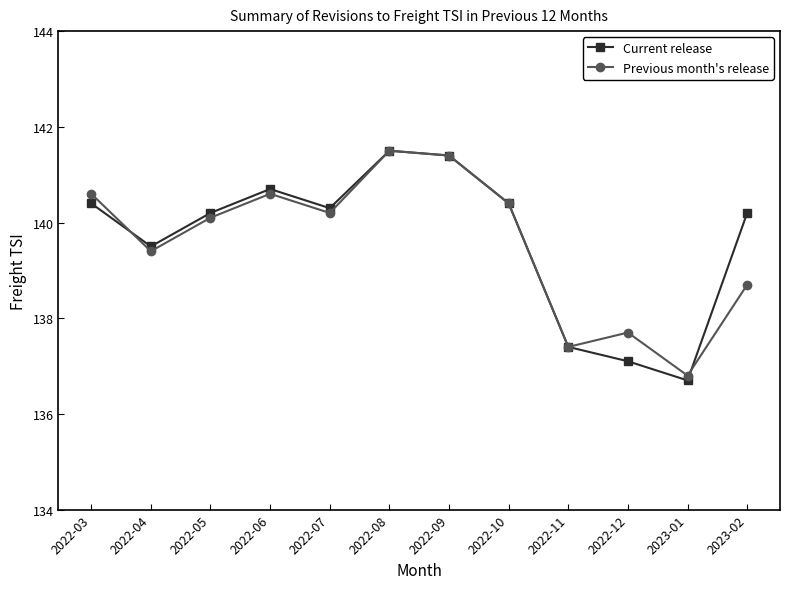

What is the value of the Current release point at the 3rd from the left?

140.2